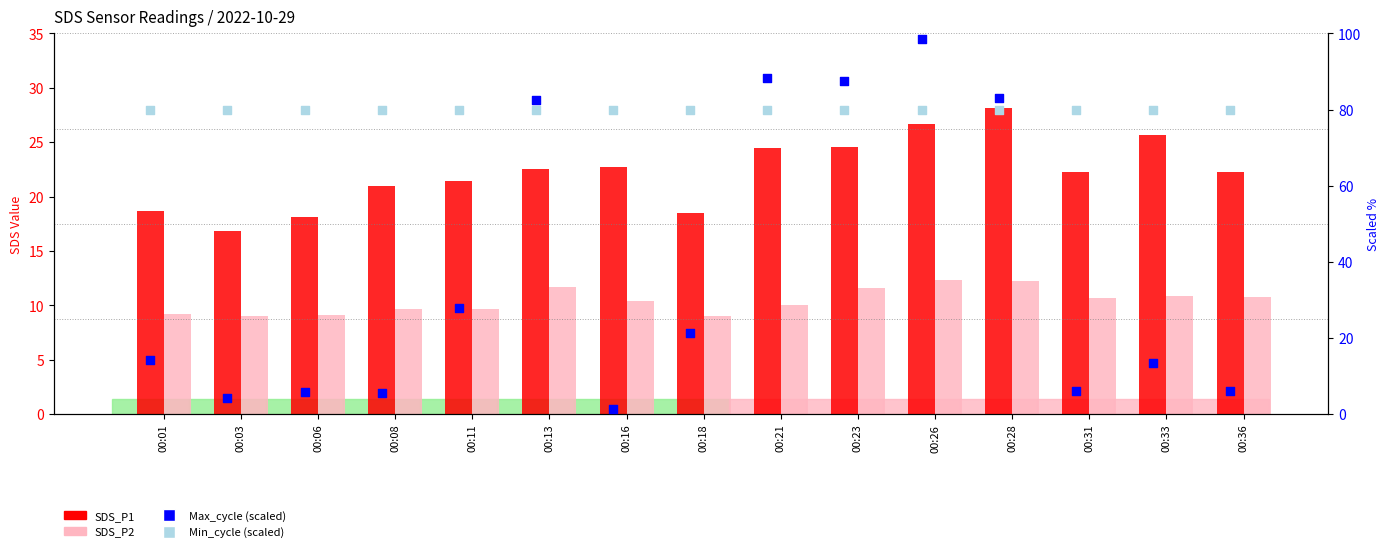

What is the total value across all series at 00:01?

122.0